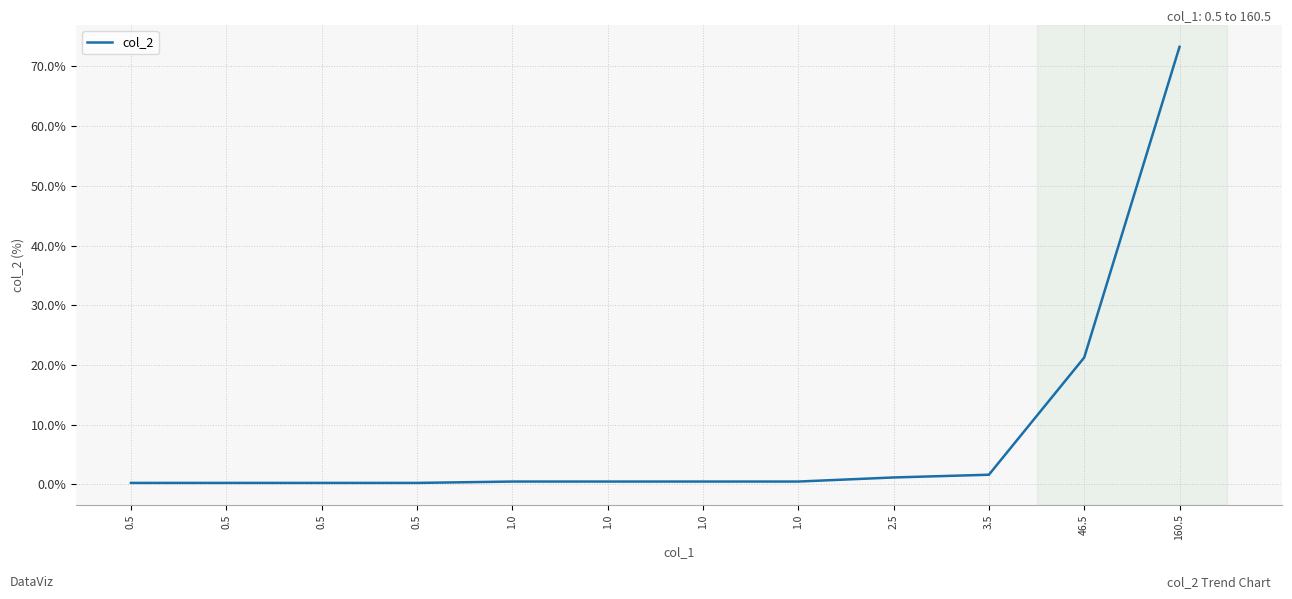

Where is the data nearest to the value 36?

46.5